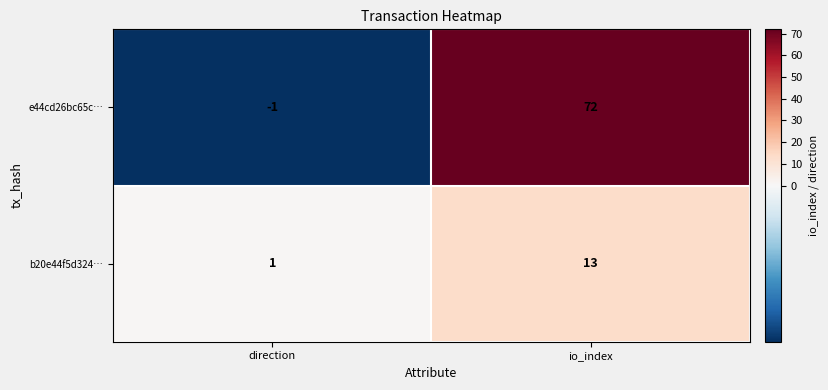

The e44cd26bc65c… series shows 23 at io_index. True or false?

False